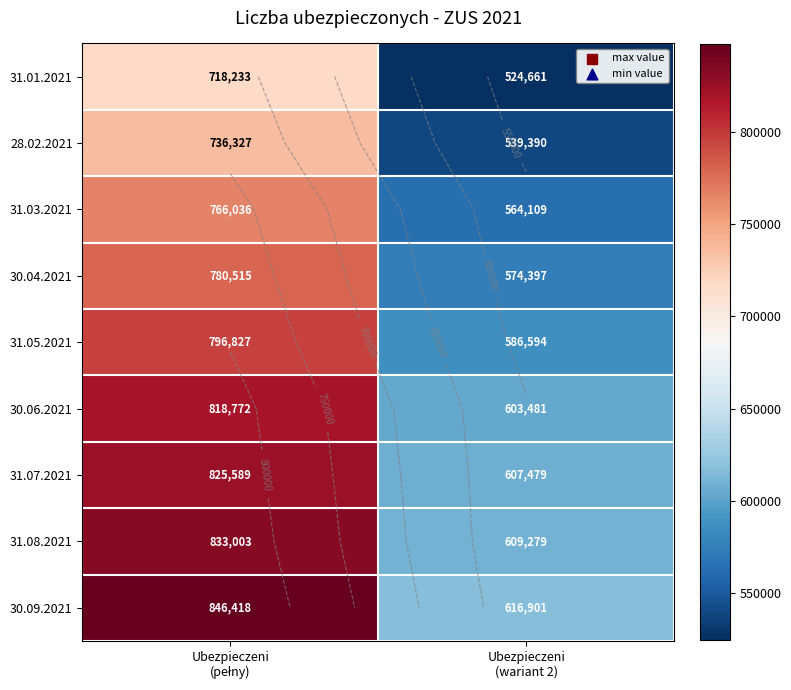

Where is 28.02.2021 nearest to the value 637858?

Ubezpieczeni (wariant 2)